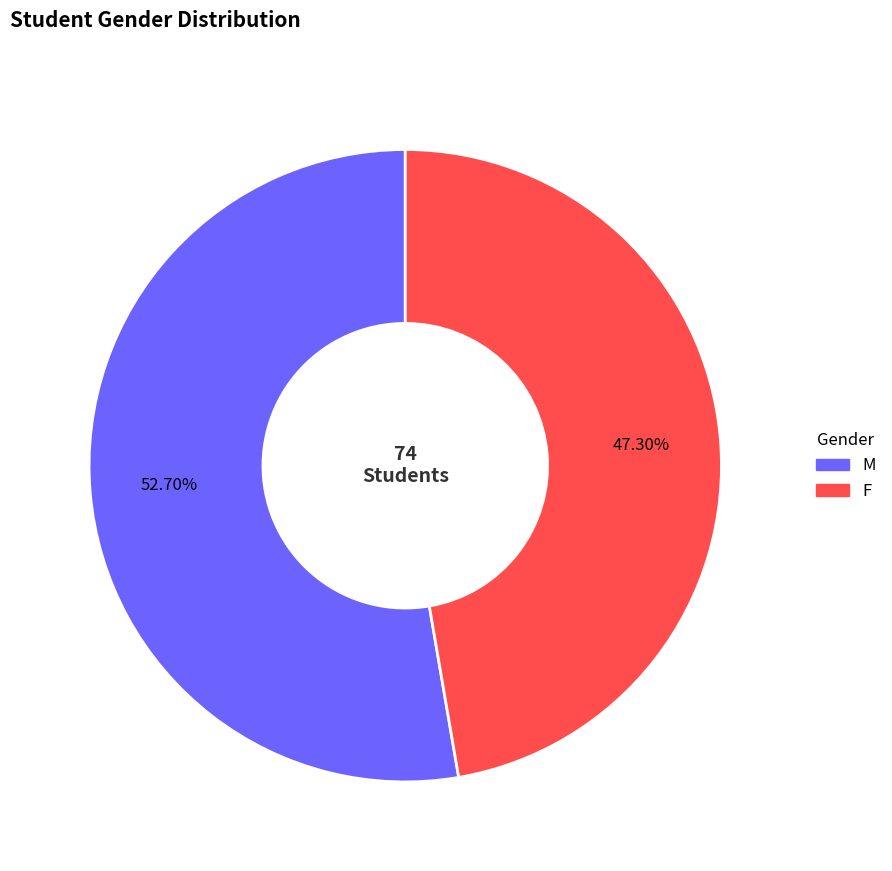

Is there a majority slice in this chart?

Yes